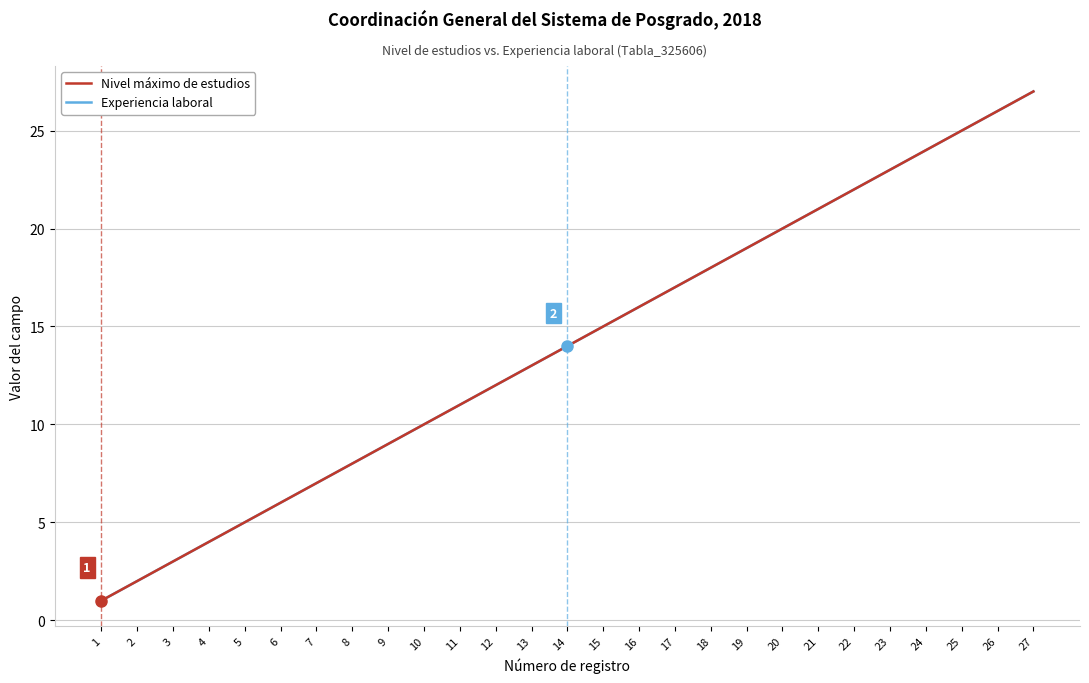

Is this an area chart (filled region under the line)?

No